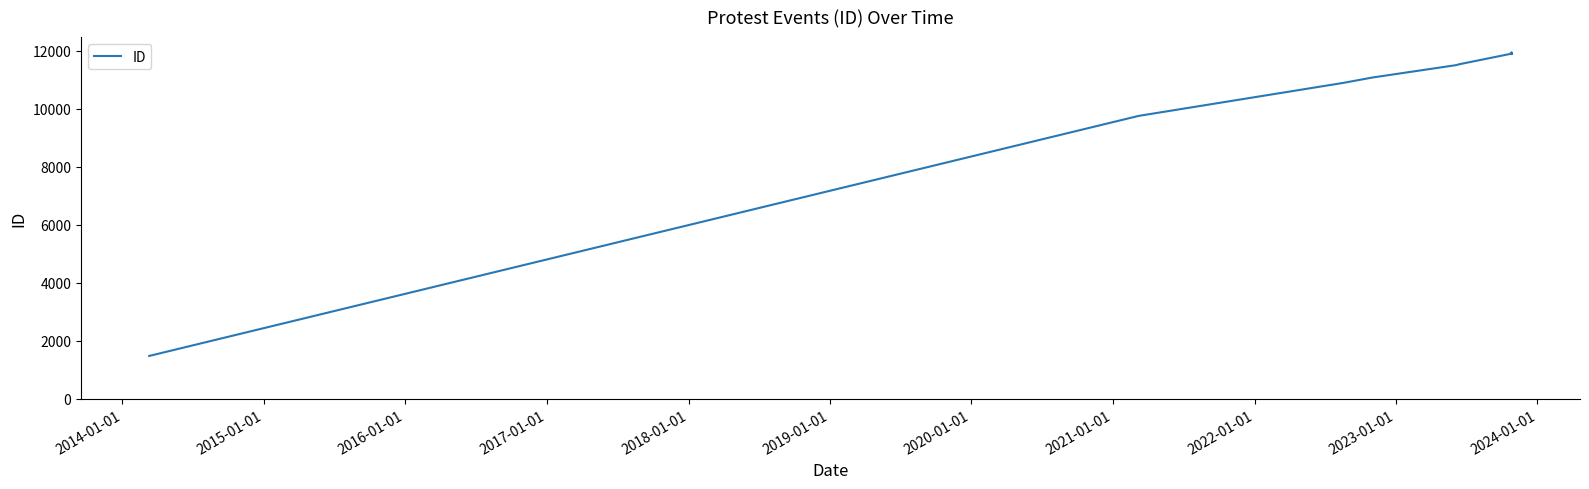

Reading left to right, extract all data points from this chart.

1478	9749	10883	11070	11499	11524	11892	11938	11940	11882